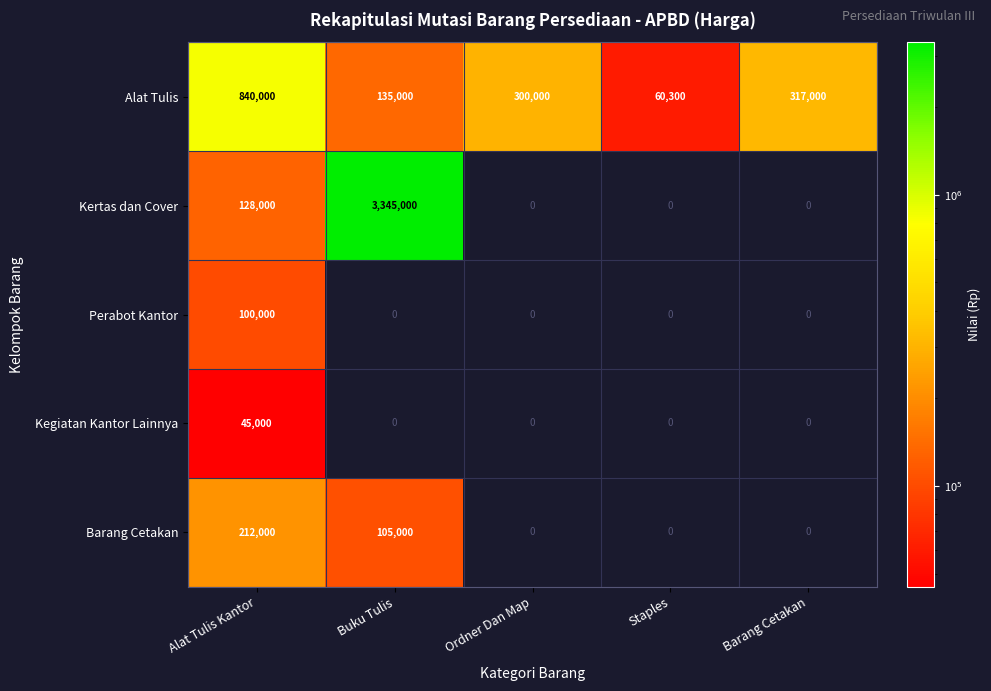

Between Alat Tulis Kantor and Staples, which is larger?

Alat Tulis Kantor